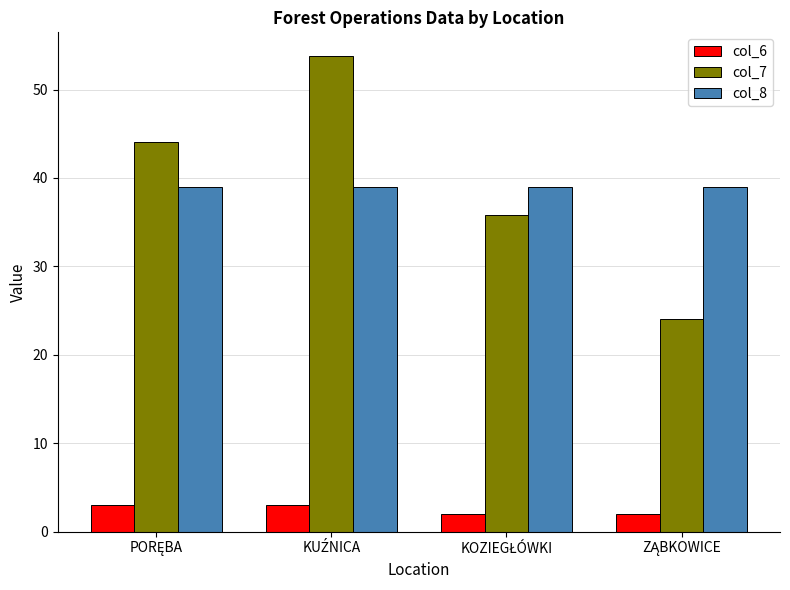

Which series has the widest spread of values?

col_7